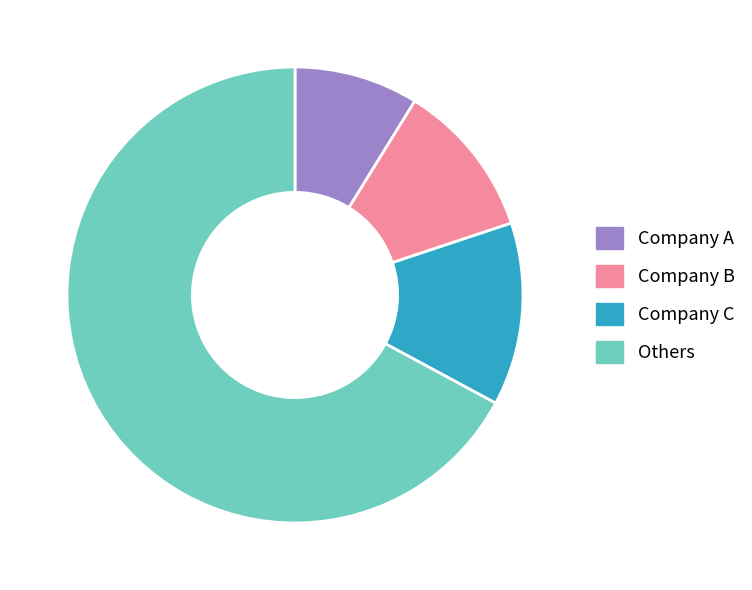

Is the sum of Company A and Others greater than half?

Yes